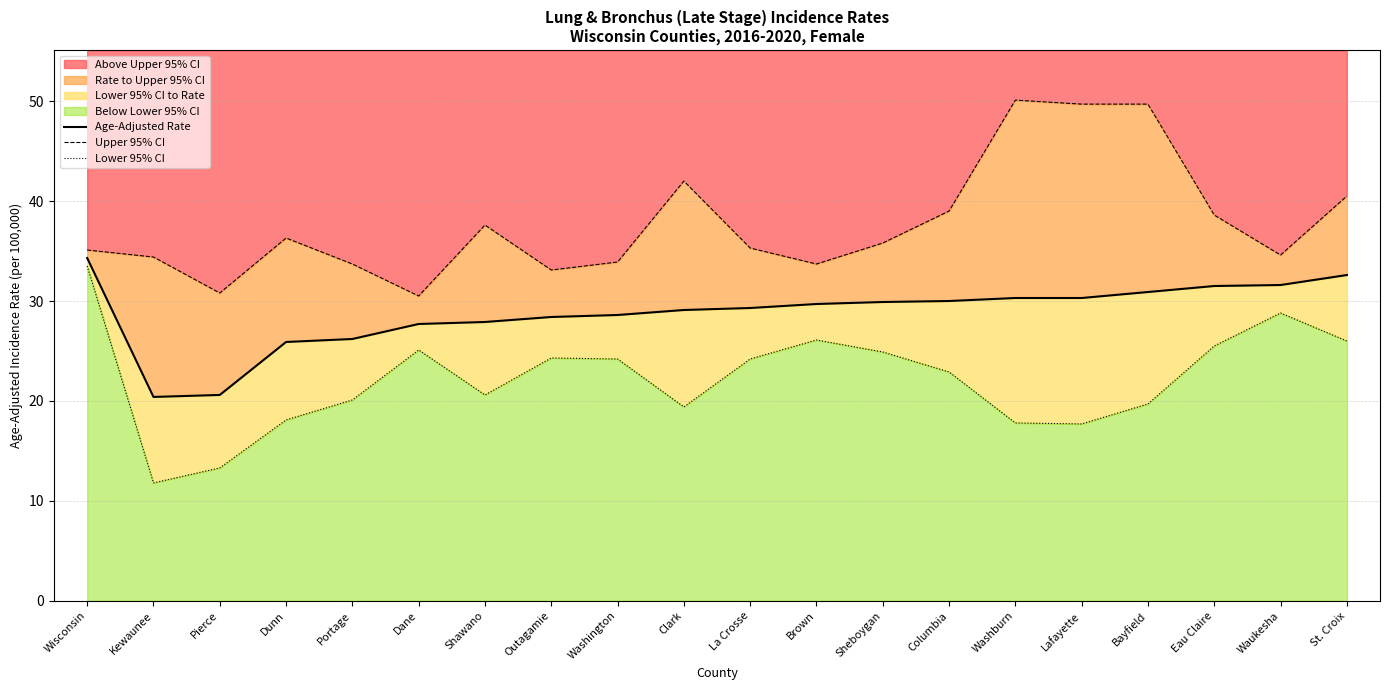

Rank the categories by Lower 95% CI value from lowest to highest.

Kewaunee, Pierce, Lafayette, Washburn, Dunn, Clark, Bayfield, Portage, Shawano, Columbia, Washington, La Crosse, Outagamie, Sheboygan, Dane, Eau Claire, St. Croix, Brown, Waukesha, Wisconsin